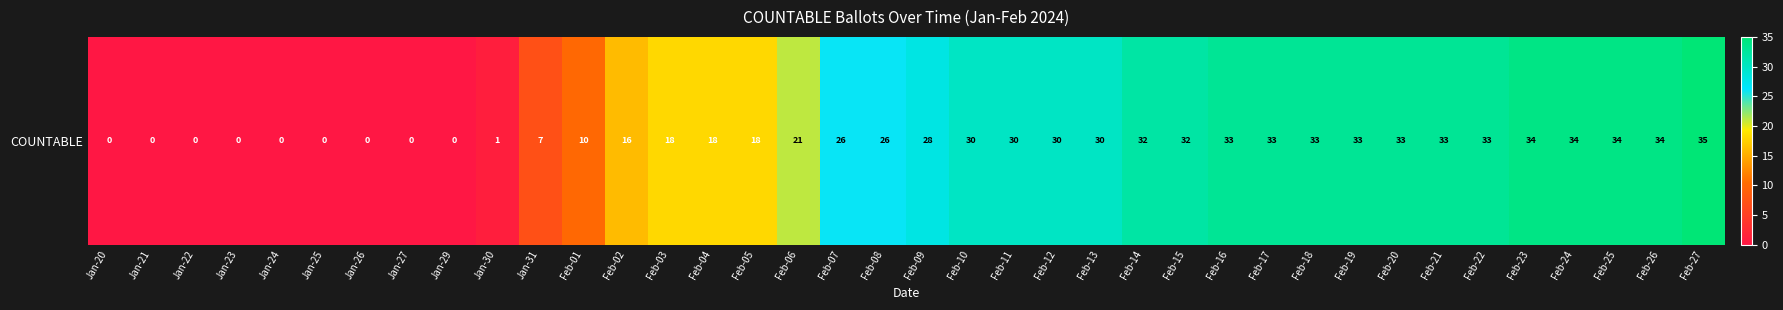

How many distinct data groups are displayed?

1